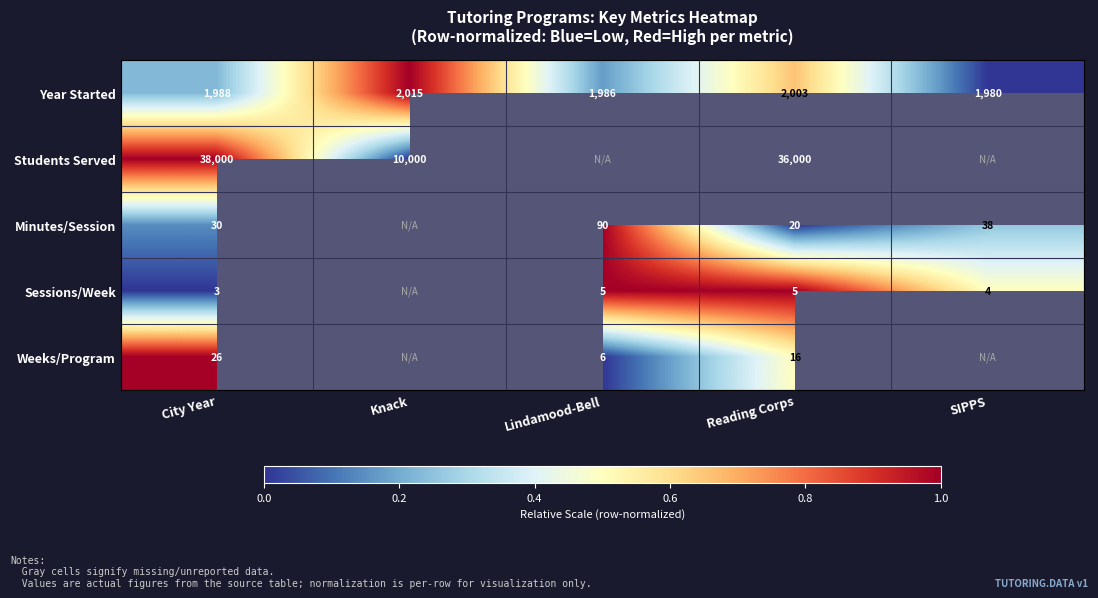

Which has a higher value, Knack or Reading Corps?

Knack